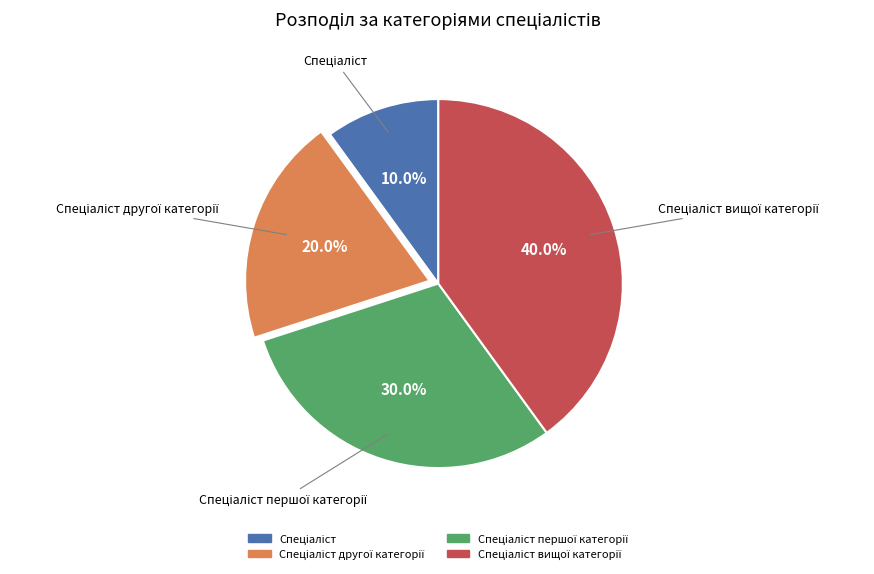

To the nearest percent, what is the difference between the largest and smallest slice percentages?

30%